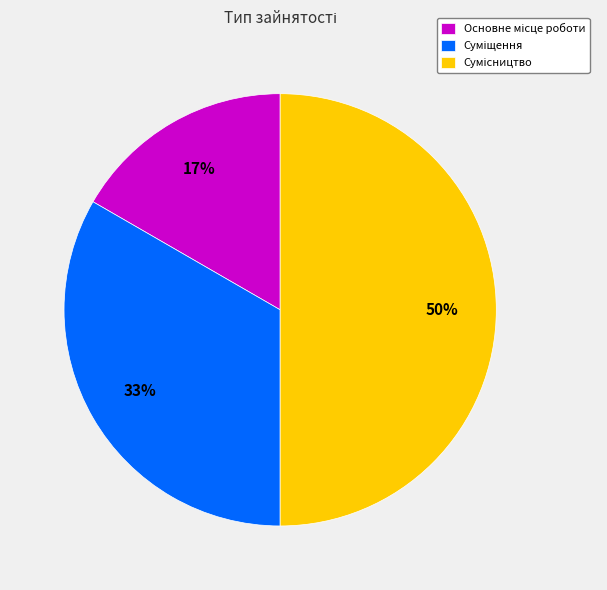

To the nearest percent, what is the average slice percentage?

33%